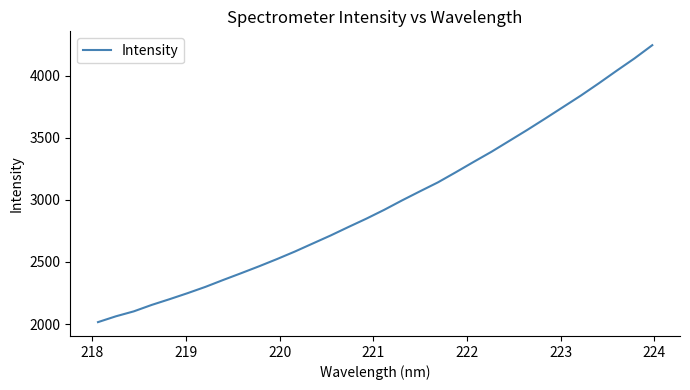

What is the difference between the maximum and minimum values?

2231.3